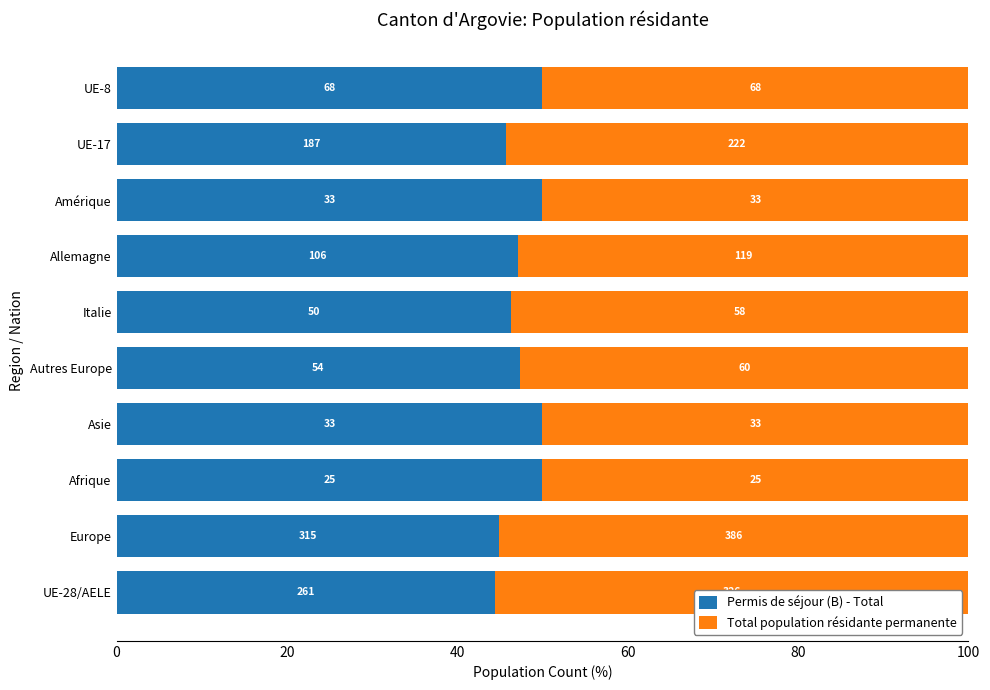

Reading right to left, list all the values displayed in this chart.

Permis de séjour (B) - Total: 50.0	45.7	50.0	47.1	46.3	47.4	50.0	50.0	44.9	44.5
Total population résidante permanente: 50.0	54.3	50.0	52.9	53.7	52.6	50.0	50.0	55.1	55.5